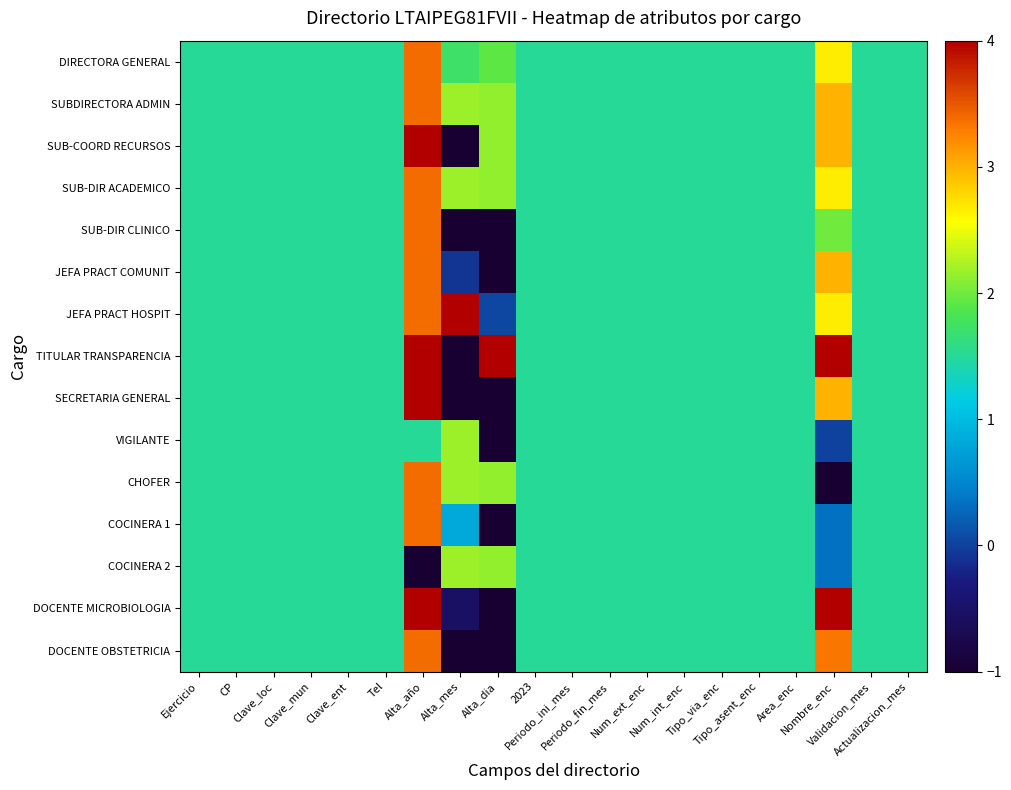

Reading right to left, transcribe all the data shown in this chart.

DIRECTORA GENERAL: Actualizacion_mes=1.5	Validacion_mes=1.5	Nombre_enc=2.7	Area_enc=1.5	Tipo_asent_enc=1.5	Tipo_via_enc=1.5	Num_int_enc=1.5	Num_ext_enc=1.5	Periodo_fin_mes=1.5	Periodo_ini_mes=1.5	2023=1.5	Alta_dia=1.9	Alta_mes=1.7	Alta_año=3.4	Tel=1.5	Clave_ent=1.5	Clave_mun=1.5	Clave_loc=1.5	CP=1.5	Ejercicio=1.5
SUBDIRECTORA ADMIN: Actualizacion_mes=1.5	Validacion_mes=1.5	Nombre_enc=3.0	Area_enc=1.5	Tipo_asent_enc=1.5	Tipo_via_enc=1.5	Num_int_enc=1.5	Num_ext_enc=1.5	Periodo_fin_mes=1.5	Periodo_ini_mes=1.5	2023=1.5	Alta_dia=2.1	Alta_mes=2.2	Alta_año=3.4	Tel=1.5	Clave_ent=1.5	Clave_mun=1.5	Clave_loc=1.5	CP=1.5	Ejercicio=1.5
SUB-COORD RECURSOS: Actualizacion_mes=1.5	Validacion_mes=1.5	Nombre_enc=3.0	Area_enc=1.5	Tipo_asent_enc=1.5	Tipo_via_enc=1.5	Num_int_enc=1.5	Num_ext_enc=1.5	Periodo_fin_mes=1.5	Periodo_ini_mes=1.5	2023=1.5	Alta_dia=2.1	Alta_mes=-1.0	Alta_año=4.0	Tel=1.5	Clave_ent=1.5	Clave_mun=1.5	Clave_loc=1.5	CP=1.5	Ejercicio=1.5
SUB-DIR ACADEMICO: Actualizacion_mes=1.5	Validacion_mes=1.5	Nombre_enc=2.7	Area_enc=1.5	Tipo_asent_enc=1.5	Tipo_via_enc=1.5	Num_int_enc=1.5	Num_ext_enc=1.5	Periodo_fin_mes=1.5	Periodo_ini_mes=1.5	2023=1.5	Alta_dia=2.1	Alta_mes=2.2	Alta_año=3.4	Tel=1.5	Clave_ent=1.5	Clave_mun=1.5	Clave_loc=1.5	CP=1.5	Ejercicio=1.5
SUB-DIR CLINICO: Actualizacion_mes=1.5	Validacion_mes=1.5	Nombre_enc=2.0	Area_enc=1.5	Tipo_asent_enc=1.5	Tipo_via_enc=1.5	Num_int_enc=1.5	Num_ext_enc=1.5	Periodo_fin_mes=1.5	Periodo_ini_mes=1.5	2023=1.5	Alta_dia=-1.0	Alta_mes=-1.0	Alta_año=3.4	Tel=1.5	Clave_ent=1.5	Clave_mun=1.5	Clave_loc=1.5	CP=1.5	Ejercicio=1.5
JEFA PRACT COMUNIT: Actualizacion_mes=1.5	Validacion_mes=1.5	Nombre_enc=3.0	Area_enc=1.5	Tipo_asent_enc=1.5	Tipo_via_enc=1.5	Num_int_enc=1.5	Num_ext_enc=1.5	Periodo_fin_mes=1.5	Periodo_ini_mes=1.5	2023=1.5	Alta_dia=-1.0	Alta_mes=-0.1	Alta_año=3.4	Tel=1.5	Clave_ent=1.5	Clave_mun=1.5	Clave_loc=1.5	CP=1.5	Ejercicio=1.5
JEFA PRACT HOSPIT: Actualizacion_mes=1.5	Validacion_mes=1.5	Nombre_enc=2.7	Area_enc=1.5	Tipo_asent_enc=1.5	Tipo_via_enc=1.5	Num_int_enc=1.5	Num_ext_enc=1.5	Periodo_fin_mes=1.5	Periodo_ini_mes=1.5	2023=1.5	Alta_dia=0.0	Alta_mes=4.0	Alta_año=3.4	Tel=1.5	Clave_ent=1.5	Clave_mun=1.5	Clave_loc=1.5	CP=1.5	Ejercicio=1.5
TITULAR TRANSPARENCIA: Actualizacion_mes=1.5	Validacion_mes=1.5	Nombre_enc=4.0	Area_enc=1.5	Tipo_asent_enc=1.5	Tipo_via_enc=1.5	Num_int_enc=1.5	Num_ext_enc=1.5	Periodo_fin_mes=1.5	Periodo_ini_mes=1.5	2023=1.5	Alta_dia=4.0	Alta_mes=-1.0	Alta_año=4.0	Tel=1.5	Clave_ent=1.5	Clave_mun=1.5	Clave_loc=1.5	CP=1.5	Ejercicio=1.5
SECRETARIA GENERAL: Actualizacion_mes=1.5	Validacion_mes=1.5	Nombre_enc=3.0	Area_enc=1.5	Tipo_asent_enc=1.5	Tipo_via_enc=1.5	Num_int_enc=1.5	Num_ext_enc=1.5	Periodo_fin_mes=1.5	Periodo_ini_mes=1.5	2023=1.5	Alta_dia=-1.0	Alta_mes=-1.0	Alta_año=4.0	Tel=1.5	Clave_ent=1.5	Clave_mun=1.5	Clave_loc=1.5	CP=1.5	Ejercicio=1.5
VIGILANTE: Actualizacion_mes=1.5	Validacion_mes=1.5	Nombre_enc=0.0	Area_enc=1.5	Tipo_asent_enc=1.5	Tipo_via_enc=1.5	Num_int_enc=1.5	Num_ext_enc=1.5	Periodo_fin_mes=1.5	Periodo_ini_mes=1.5	2023=1.5	Alta_dia=-1.0	Alta_mes=2.2	Alta_año=1.5	Tel=1.5	Clave_ent=1.5	Clave_mun=1.5	Clave_loc=1.5	CP=1.5	Ejercicio=1.5
CHOFER: Actualizacion_mes=1.5	Validacion_mes=1.5	Nombre_enc=-1.0	Area_enc=1.5	Tipo_asent_enc=1.5	Tipo_via_enc=1.5	Num_int_enc=1.5	Num_ext_enc=1.5	Periodo_fin_mes=1.5	Periodo_ini_mes=1.5	2023=1.5	Alta_dia=2.1	Alta_mes=2.2	Alta_año=3.4	Tel=1.5	Clave_ent=1.5	Clave_mun=1.5	Clave_loc=1.5	CP=1.5	Ejercicio=1.5
COCINERA 1: Actualizacion_mes=1.5	Validacion_mes=1.5	Nombre_enc=0.3	Area_enc=1.5	Tipo_asent_enc=1.5	Tipo_via_enc=1.5	Num_int_enc=1.5	Num_ext_enc=1.5	Periodo_fin_mes=1.5	Periodo_ini_mes=1.5	2023=1.5	Alta_dia=-1.0	Alta_mes=0.8	Alta_año=3.4	Tel=1.5	Clave_ent=1.5	Clave_mun=1.5	Clave_loc=1.5	CP=1.5	Ejercicio=1.5
COCINERA 2: Actualizacion_mes=1.5	Validacion_mes=1.5	Nombre_enc=0.3	Area_enc=1.5	Tipo_asent_enc=1.5	Tipo_via_enc=1.5	Num_int_enc=1.5	Num_ext_enc=1.5	Periodo_fin_mes=1.5	Periodo_ini_mes=1.5	2023=1.5	Alta_dia=2.1	Alta_mes=2.2	Alta_año=-1.0	Tel=1.5	Clave_ent=1.5	Clave_mun=1.5	Clave_loc=1.5	CP=1.5	Ejercicio=1.5
DOCENTE MICROBIOLOGIA: Actualizacion_mes=1.5	Validacion_mes=1.5	Nombre_enc=4.0	Area_enc=1.5	Tipo_asent_enc=1.5	Tipo_via_enc=1.5	Num_int_enc=1.5	Num_ext_enc=1.5	Periodo_fin_mes=1.5	Periodo_ini_mes=1.5	2023=1.5	Alta_dia=-1.0	Alta_mes=-0.5	Alta_año=4.0	Tel=1.5	Clave_ent=1.5	Clave_mun=1.5	Clave_loc=1.5	CP=1.5	Ejercicio=1.5
DOCENTE OBSTETRICIA: Actualizacion_mes=1.5	Validacion_mes=1.5	Nombre_enc=3.3	Area_enc=1.5	Tipo_asent_enc=1.5	Tipo_via_enc=1.5	Num_int_enc=1.5	Num_ext_enc=1.5	Periodo_fin_mes=1.5	Periodo_ini_mes=1.5	2023=1.5	Alta_dia=-1.0	Alta_mes=-1.0	Alta_año=3.4	Tel=1.5	Clave_ent=1.5	Clave_mun=1.5	Clave_loc=1.5	CP=1.5	Ejercicio=1.5